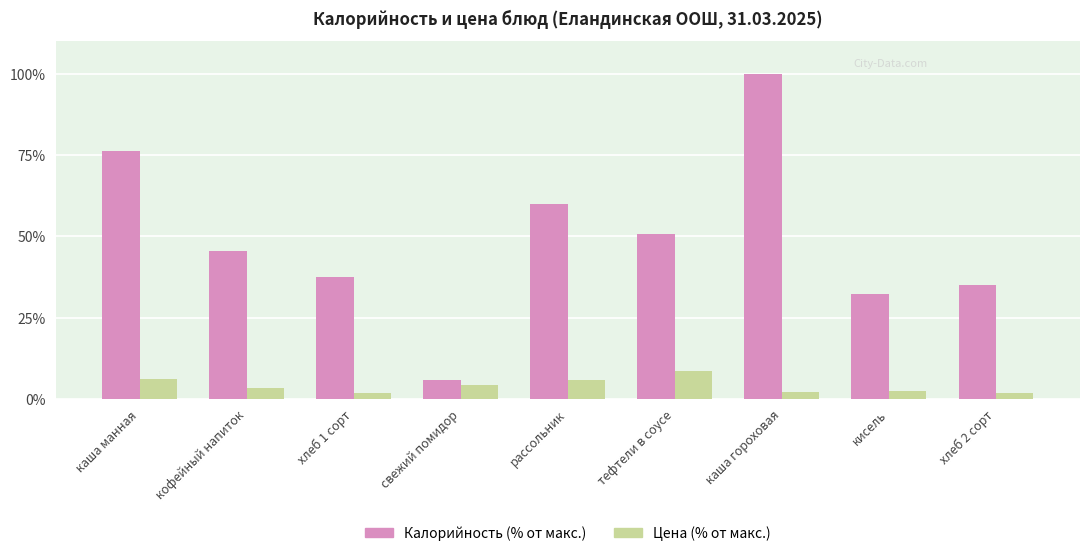

How many bars are there in each group?

2